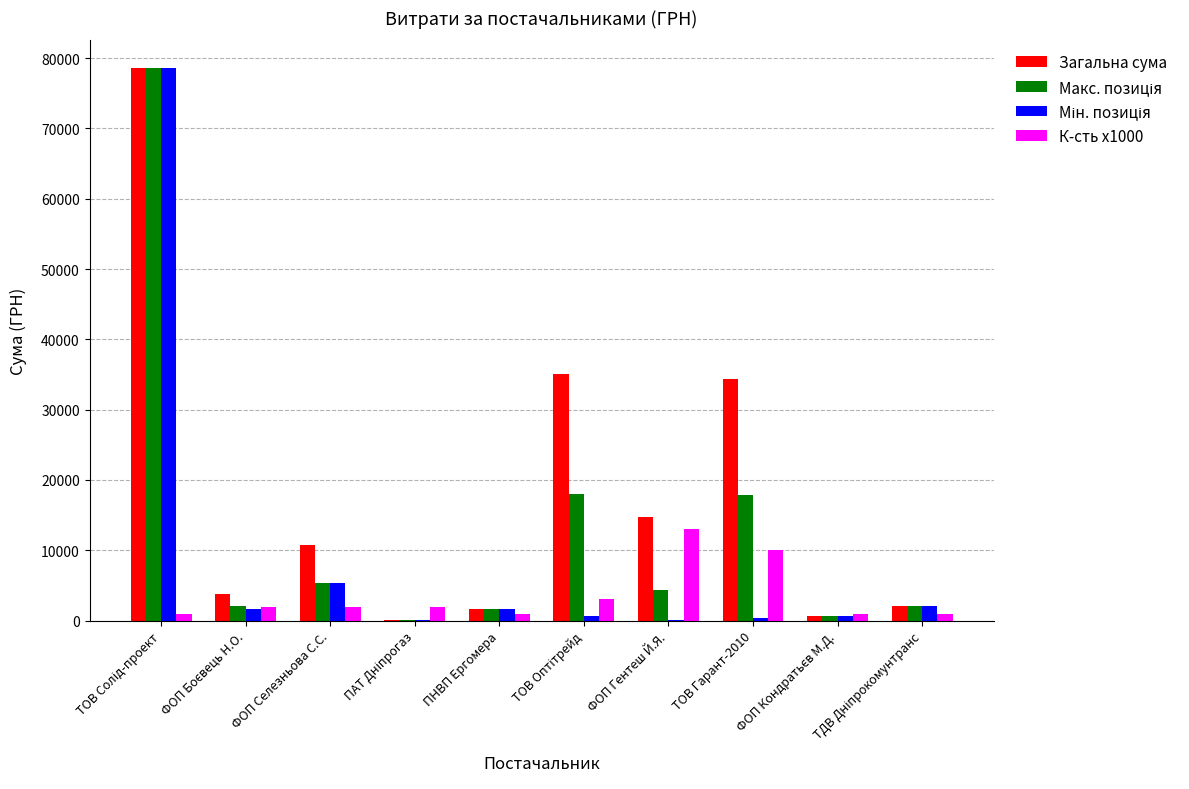

Which series changed the most between ФОП Гентеш Й.Я. and ТОВ Гарант-2010?

Загальна сума